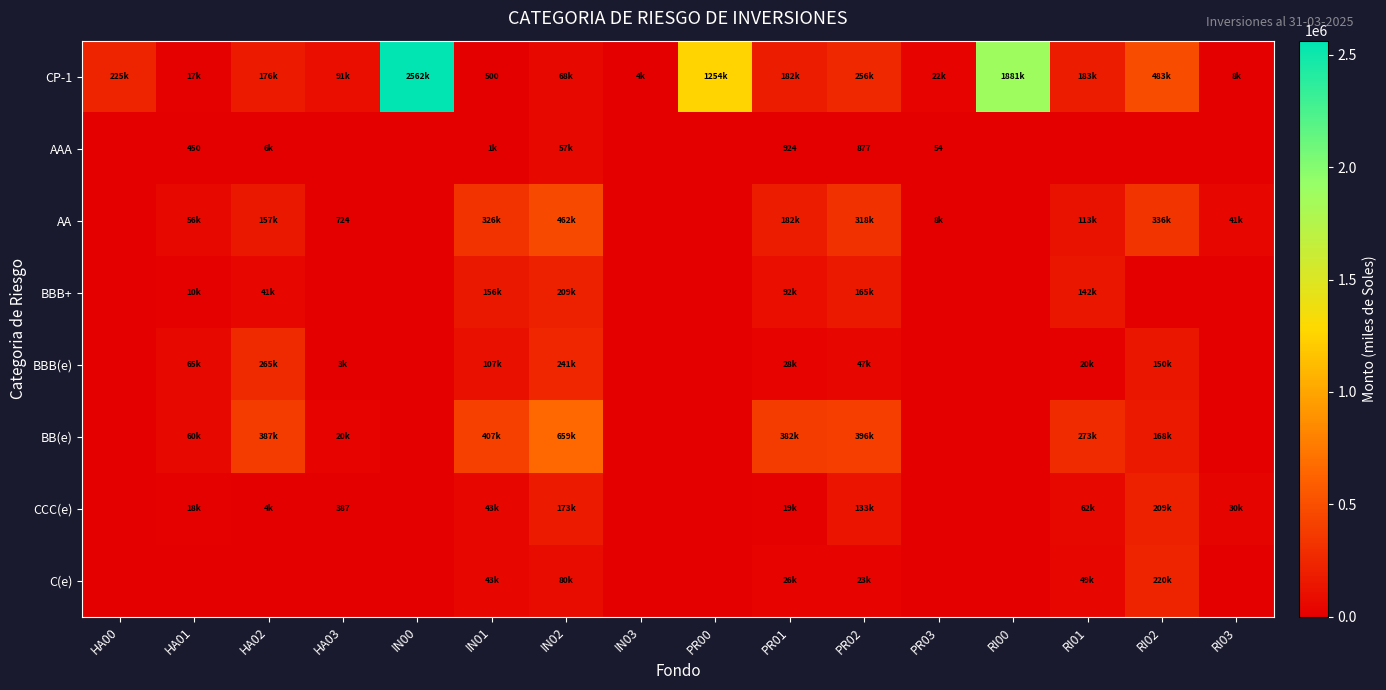

What is the difference between the CCC(e) values at HA01 and HA00?

18312.0